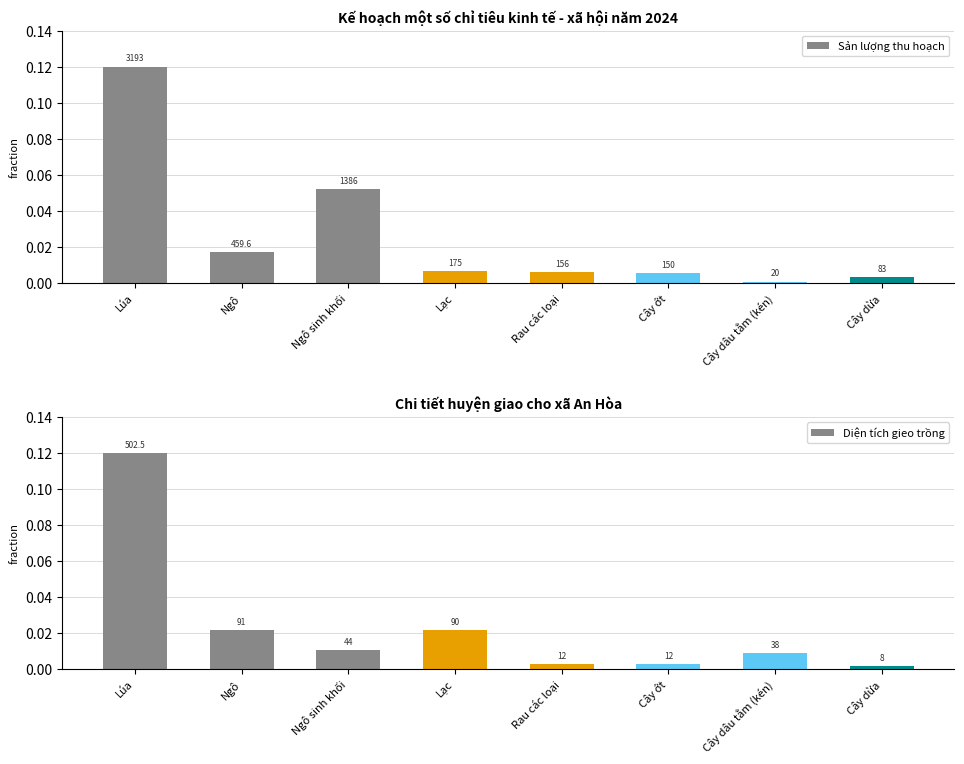

True or false: Diện tích gieo trồng has a value of 0.0 at Ngô sinh khối.

False